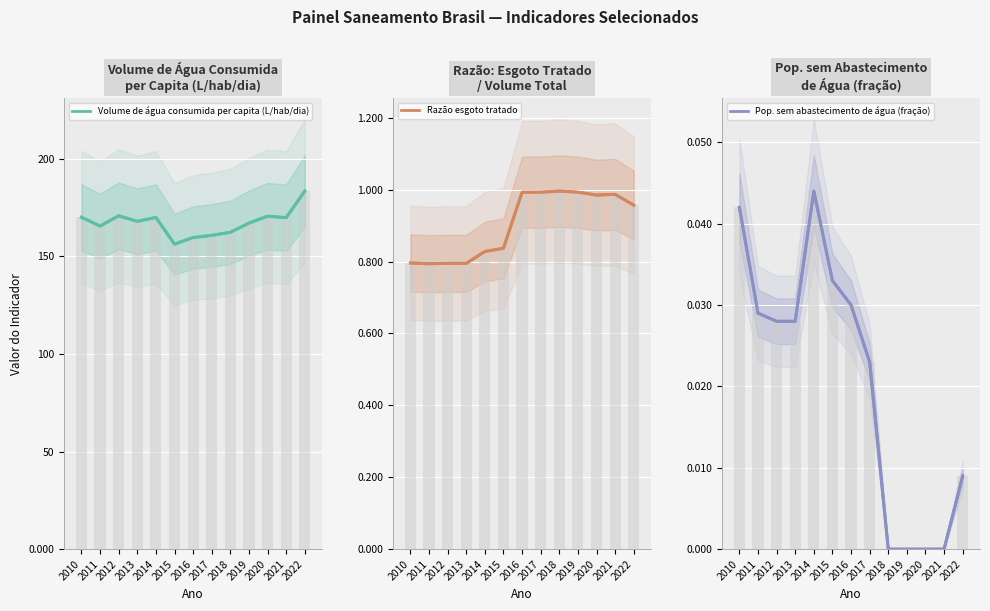

Between 2021 and 2014, which is larger?

2014